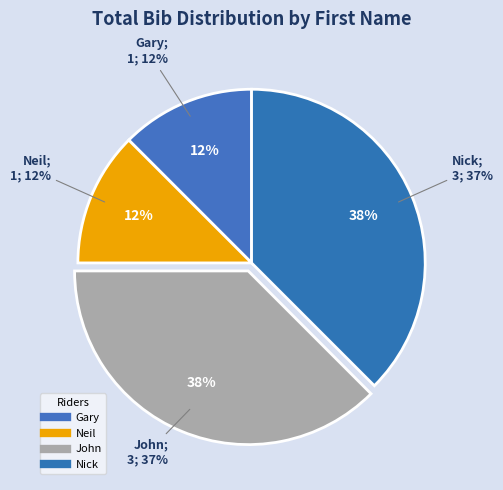

Does any single category account for the majority?

No